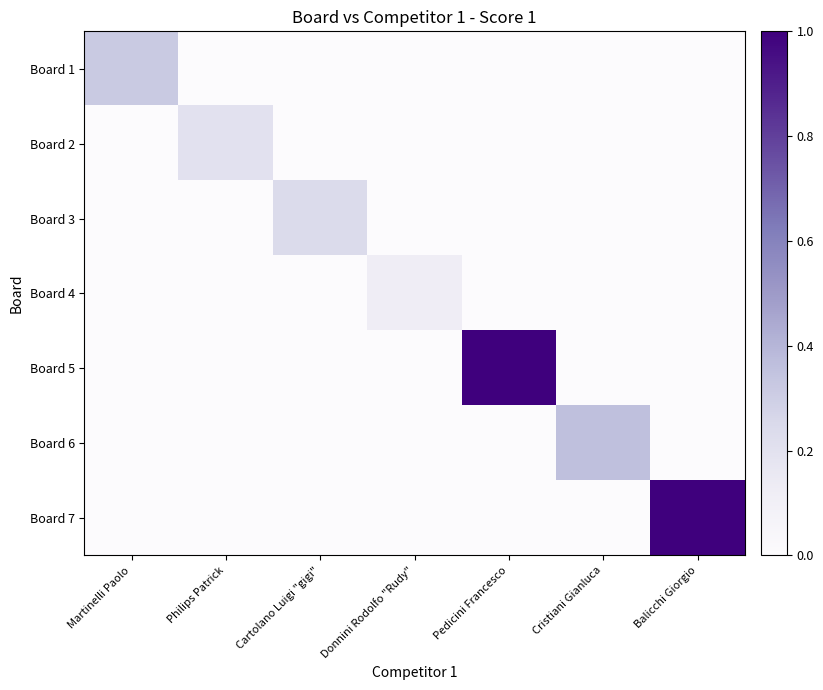

Between Martinelli Paolo and Donnini Rodolfo "Rudy", which series saw the biggest shift?

Board 1